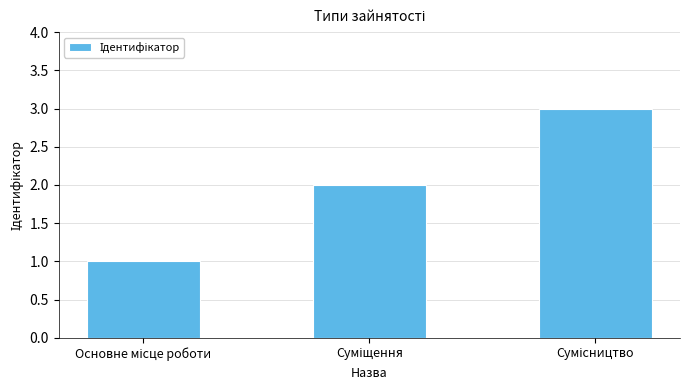

What is the value of the 3rd bar from the left?

3